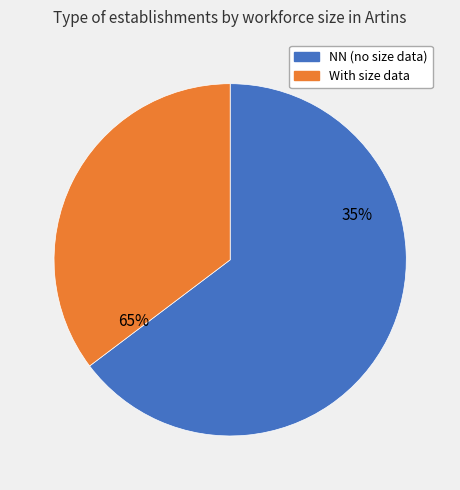

To the nearest percent, what portion does NN represent?

65%